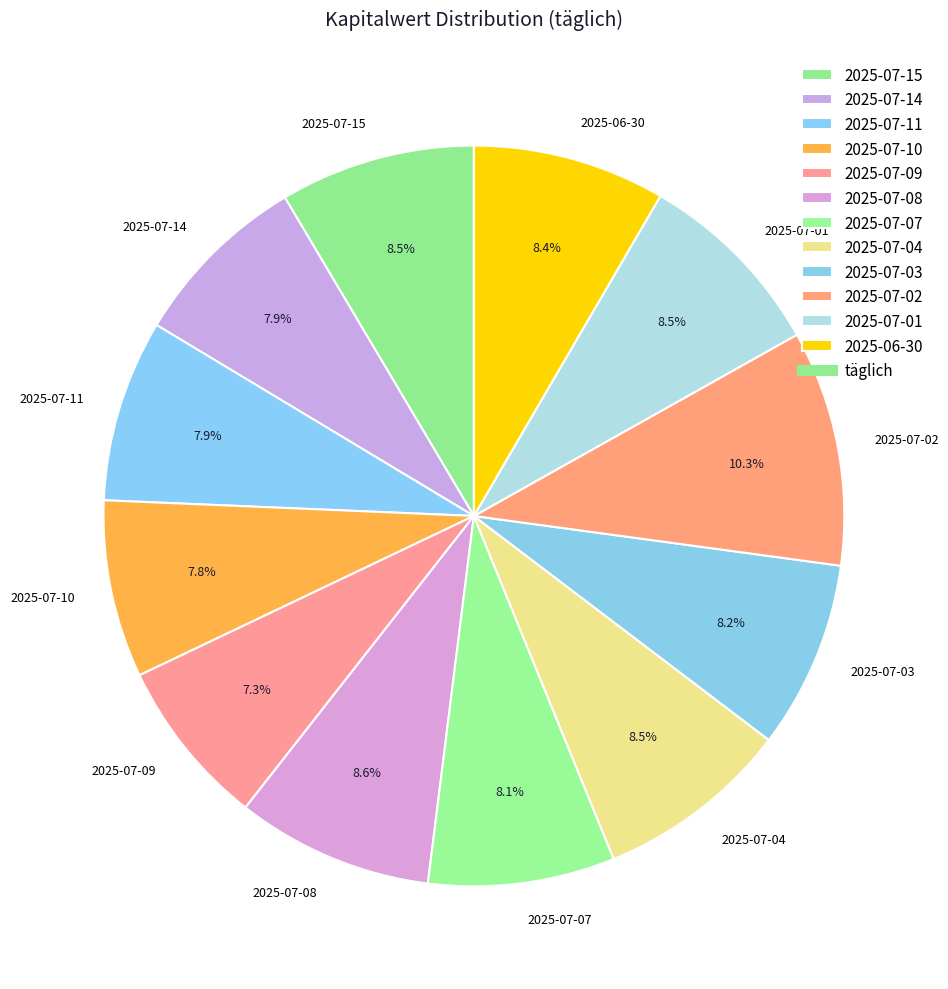

The 2025-07-07 slice represents 20% of the pie. True or false?

False